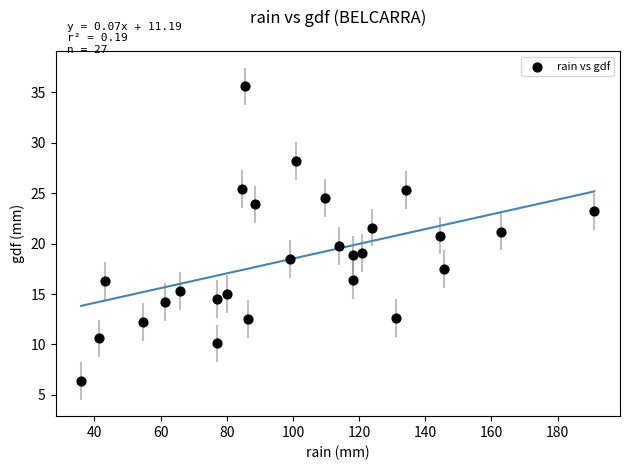

What is the range of Y values (max minus min)?

29.2